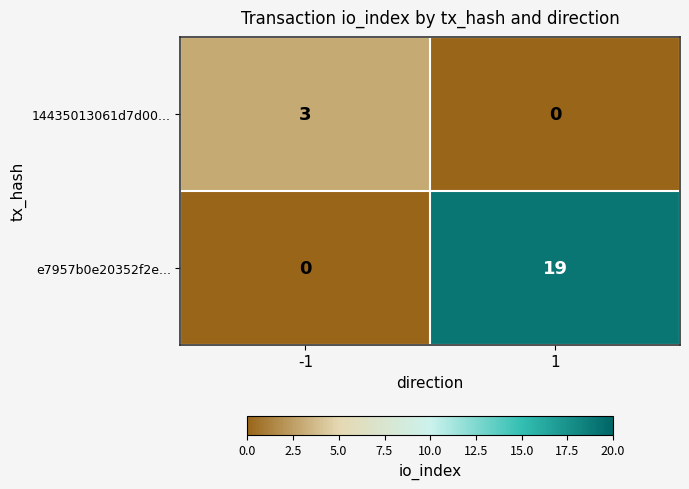

What is the sum of the 14435013061d7d00... values at -1 and 1?

3